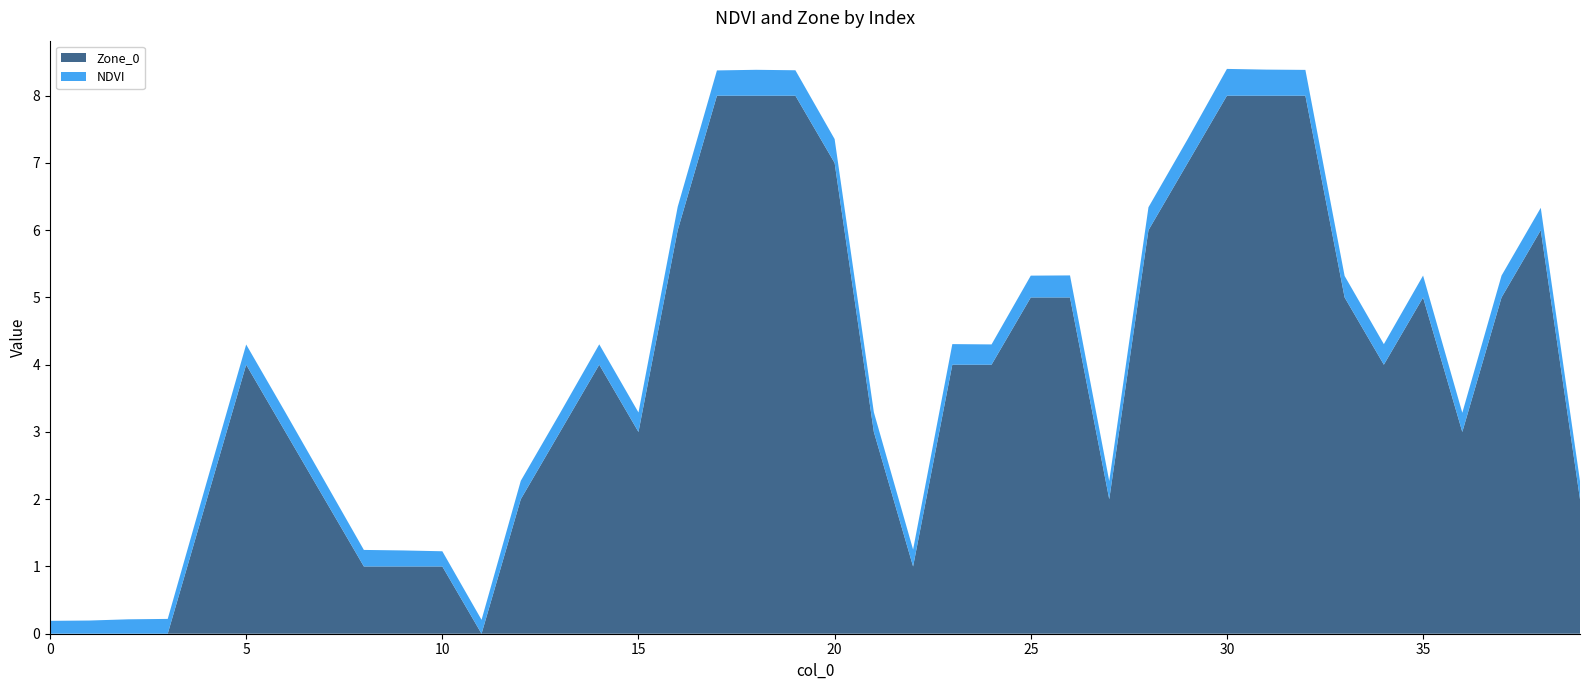

Reading left to right, what are all the values shown in this chart?

Zone_0: 0=0.0	1=0.0	2=0.0	3=0.0	4=2.0	5=4.0	6=3.0	7=2.0	8=1.0	9=1.0	10=1.0	11=0.0	12=2.0	13=3.0	14=4.0	15=3.0	16=6.0	17=8.0	18=8.0	19=8.0	20=7.0	21=3.0	22=1.0	23=4.0	24=4.0	25=5.0	26=5.0	27=2.0	28=6.0	29=7.0	30=8.0	31=8.0	32=8.0	33=5.0	34=4.0	35=5.0	36=3.0	37=5.0	38=6.0	39=2.0
NDVI: 0=0.2	1=0.2	2=0.2	3=0.2	4=0.3	5=0.3	6=0.3	7=0.3	8=0.2	9=0.2	10=0.2	11=0.2	12=0.3	13=0.3	14=0.3	15=0.3	16=0.3	17=0.4	18=0.4	19=0.4	20=0.4	21=0.3	22=0.3	23=0.3	24=0.3	25=0.3	26=0.3	27=0.3	28=0.3	29=0.4	30=0.4	31=0.4	32=0.4	33=0.3	34=0.3	35=0.3	36=0.3	37=0.3	38=0.3	39=0.3